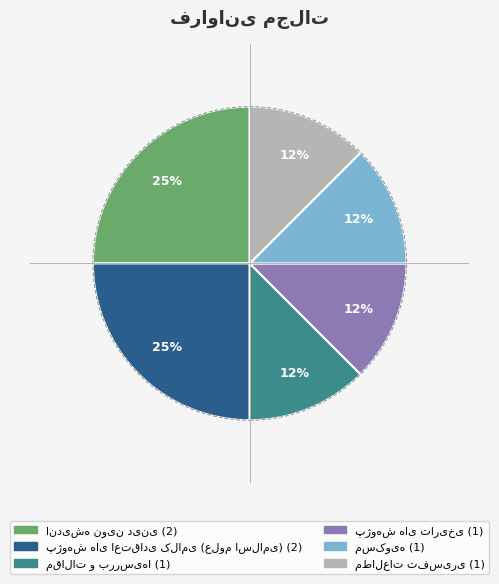

Does any single category account for the majority?

No